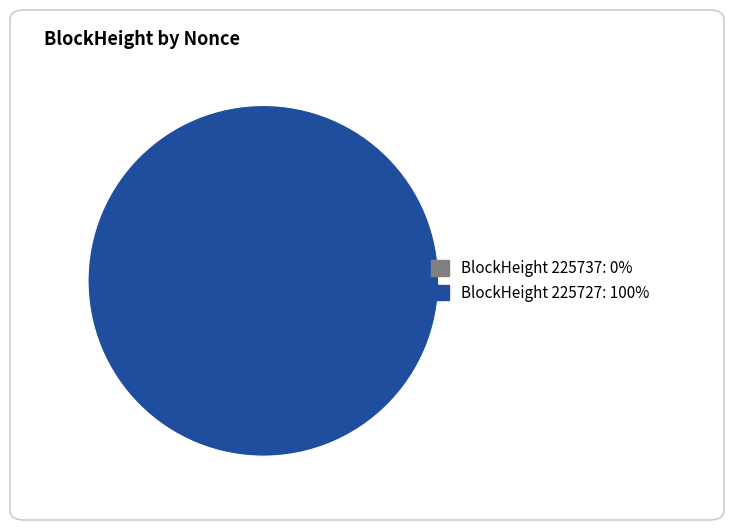

To the nearest percent, what is the average slice percentage?

50%